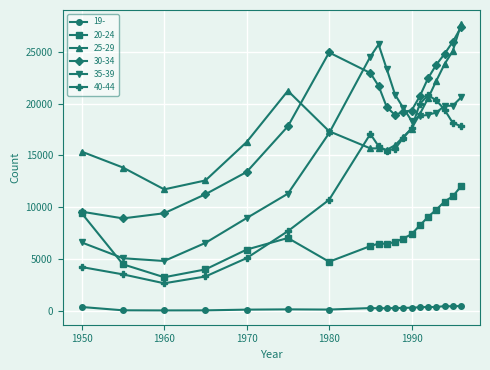

List the series in order of their peak value, highest first.

25-29, 30-34, 35-39, 40-44, 20-24, 19-